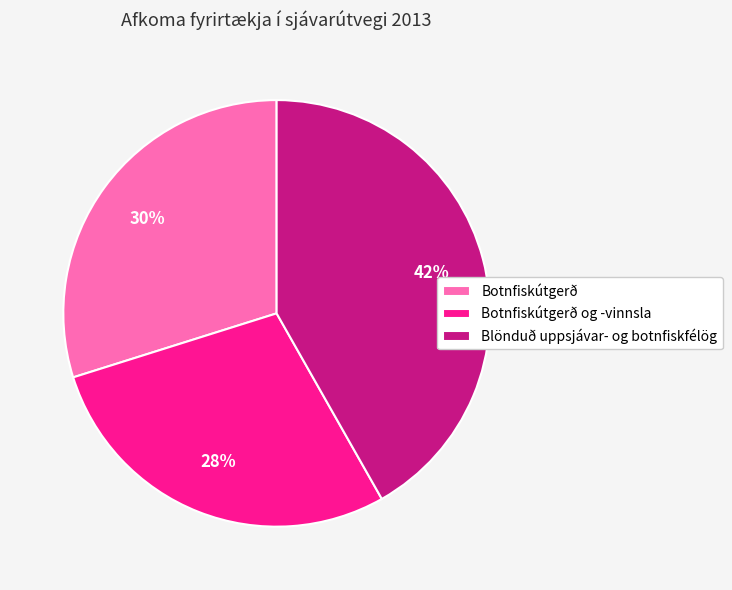

To the nearest percent, what is the combined percentage of Botnfiskútgerð og -vinnsla and Botnfiskútgerð?

58%